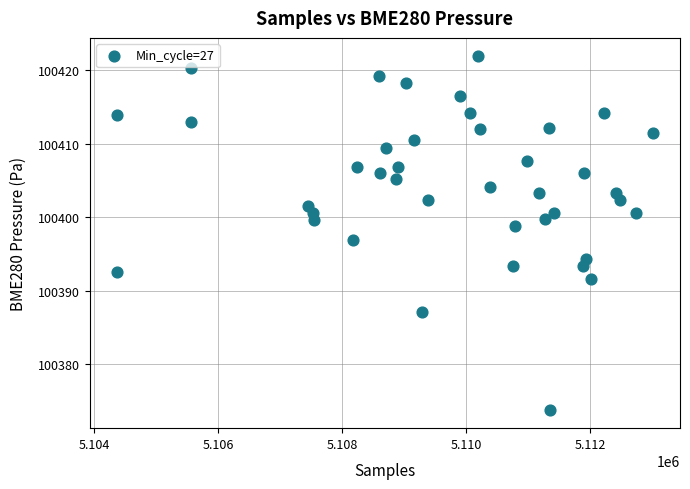

What is the range of Y values (max minus min)?

48.3